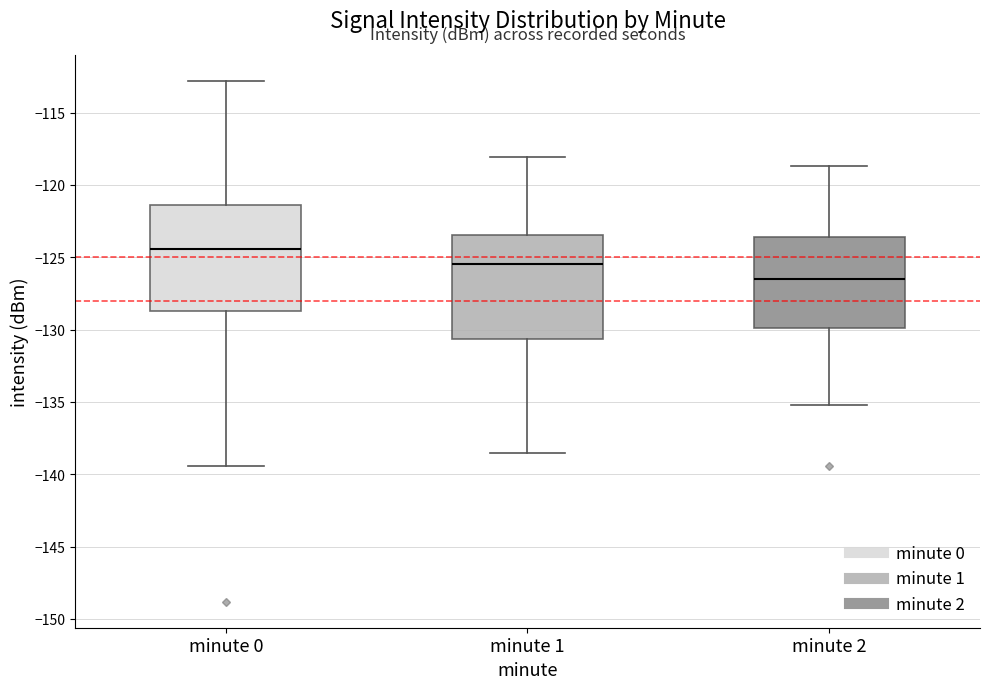

Which box's median line is the highest?

minute 0